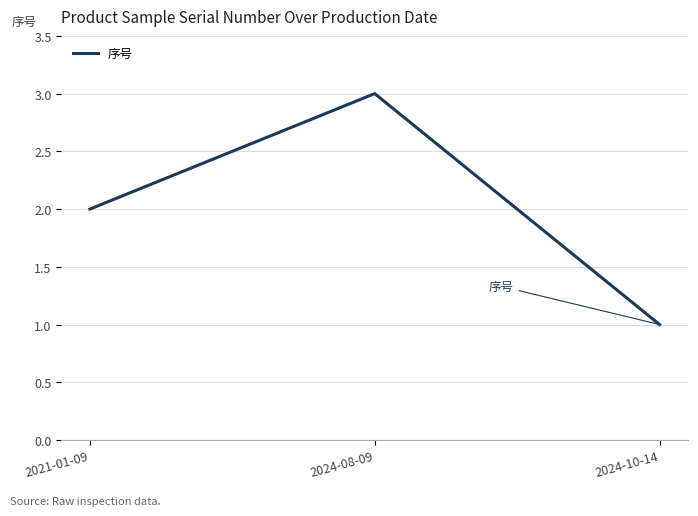

The value at 2024-10-14 is 1. True or false?

True